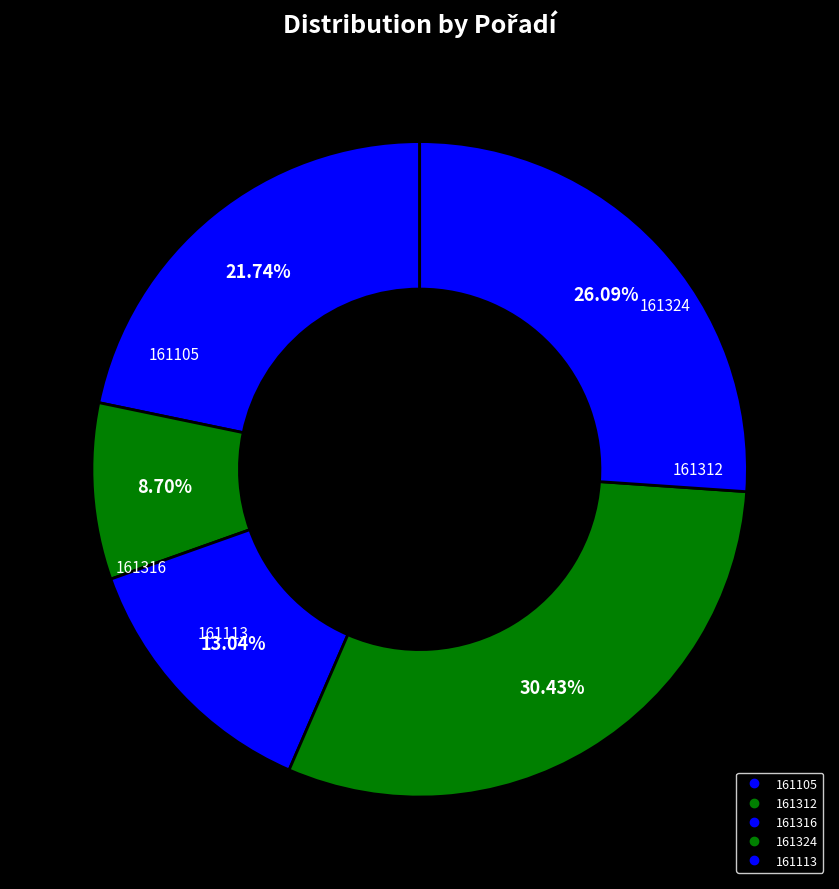

How many segments does this pie chart have?

5